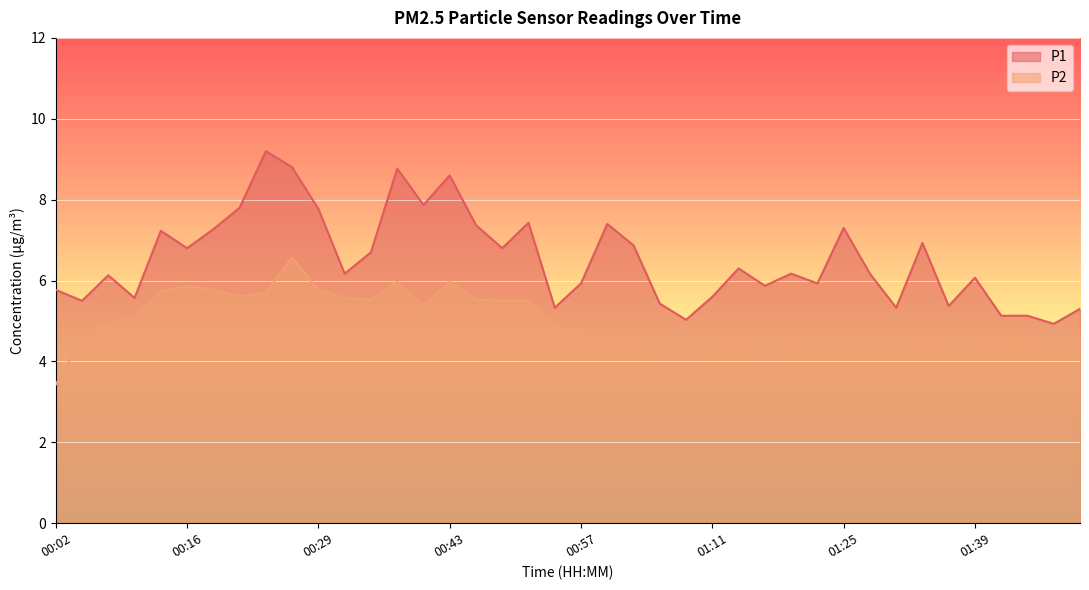

List the labels in order of P2 value, smallest first.

00:02, 01:17, 01:06, 01:08, 01:22, 01:28, 01:47, 01:31, 01:36, 01:11, 01:39, 01:25, 01:19, 00:05, 01:42, 01:44, 01:14, 01:33, 01:00, 01:03, 01:50, 00:57, 00:54, 00:07, 00:10, 00:41, 00:49, 00:52, 00:35, 00:46, 00:32, 00:21, 00:24, 00:13, 00:18, 00:29, 00:16, 00:38, 00:43, 00:27